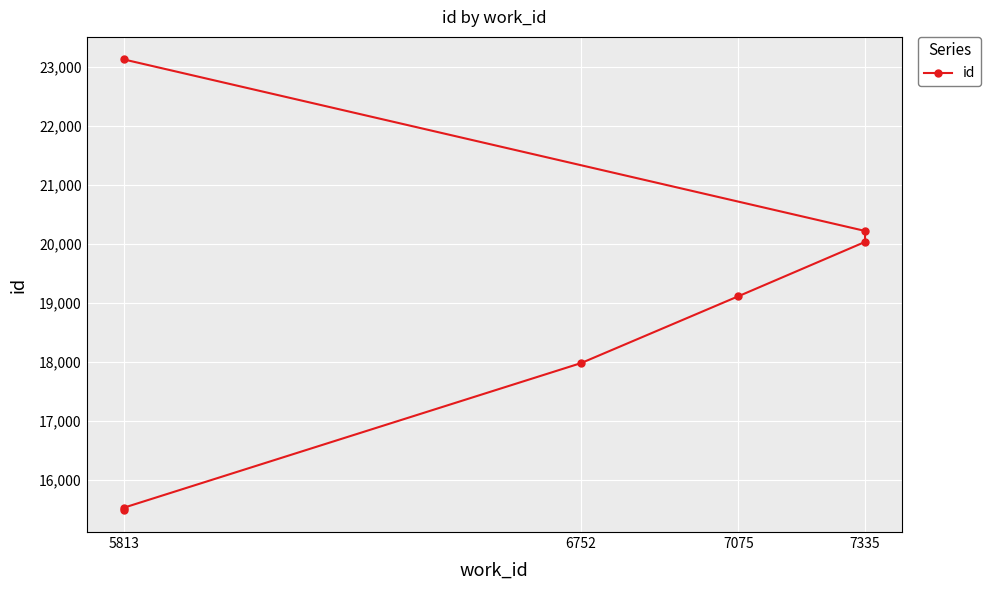

Reading left to right, list all the values displayed in this chart.

15496	15526	17979	19113	20034	20220	23129